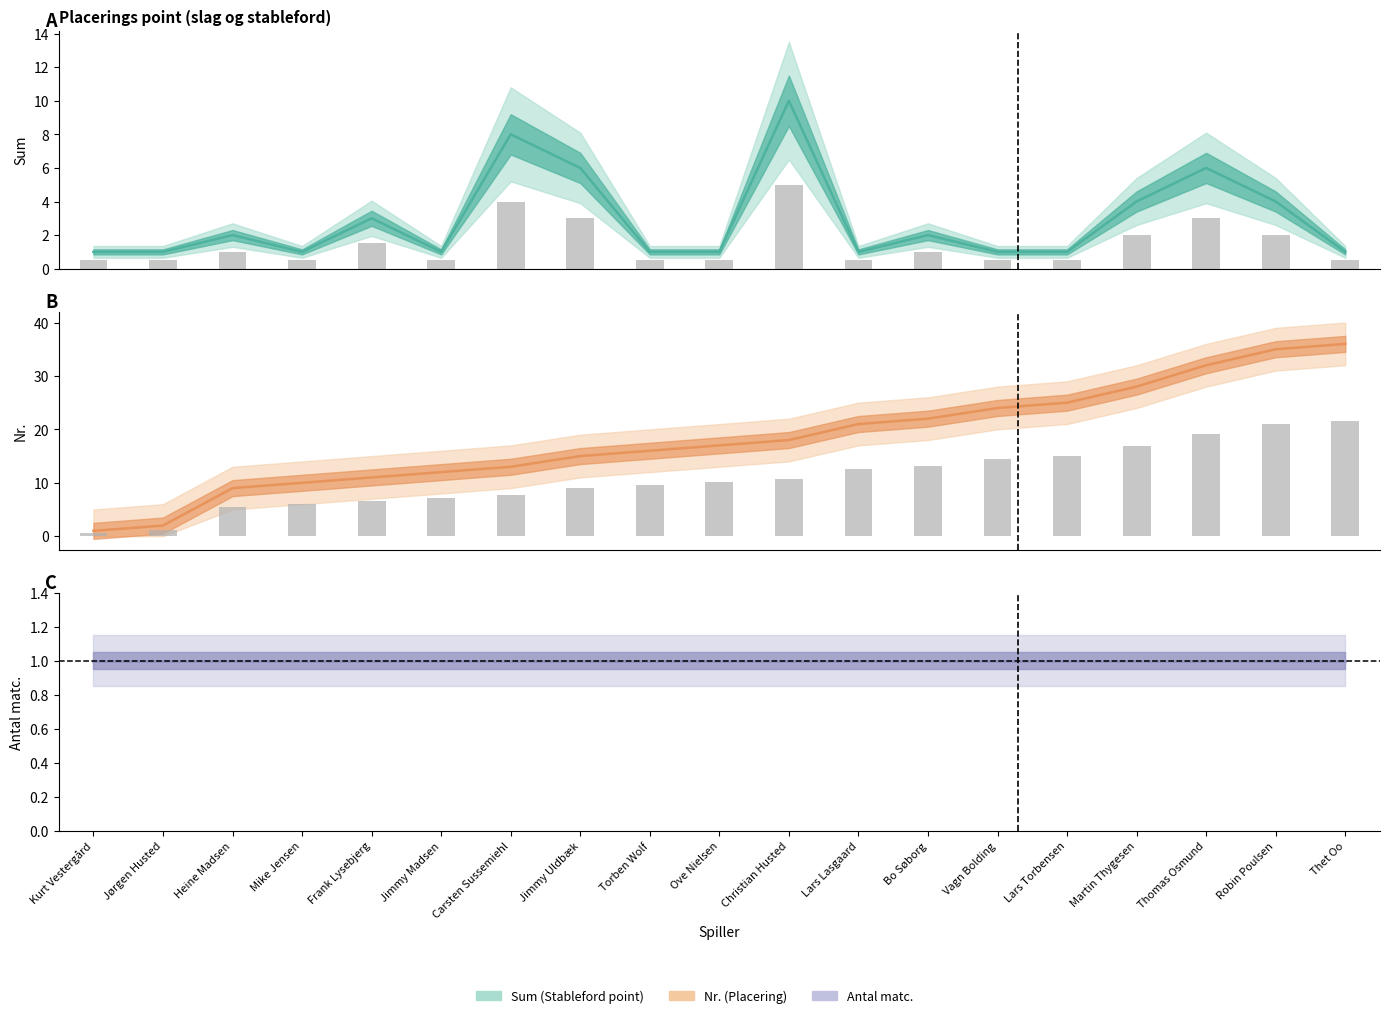

How many bars are there in total?

38